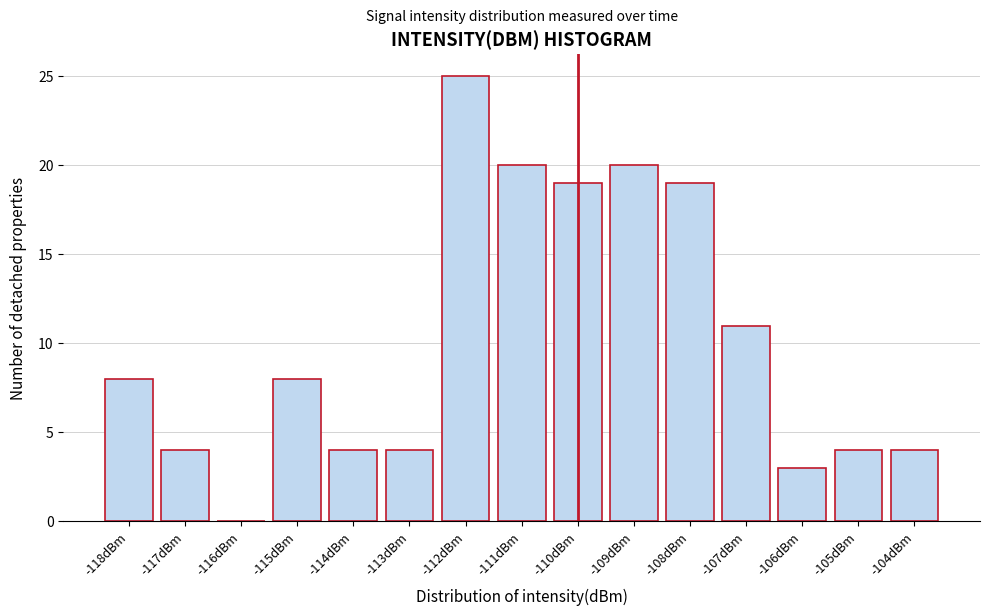

Reading left to right, extract all data points from this chart.

-118dBm=8	-117dBm=4	-116dBm=0	-115dBm=8	-114dBm=4	-113dBm=4	-112dBm=25	-111dBm=20	-110dBm=19	-109dBm=20	-108dBm=19	-107dBm=11	-106dBm=3	-105dBm=4	-104dBm=4